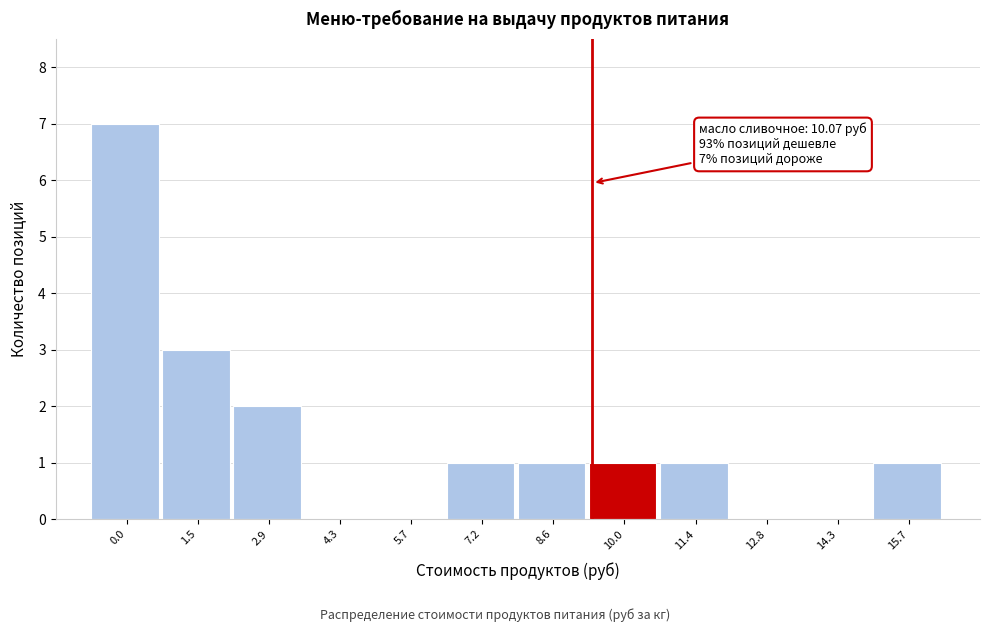

Reading right to left, what are all the values shown in this chart?

15.7=1	14.3=0	12.8=0	11.4=1	10.0=1	8.6=1	7.2=1	5.7=0	4.3=0	2.9=2	1.5=3	0.0=7